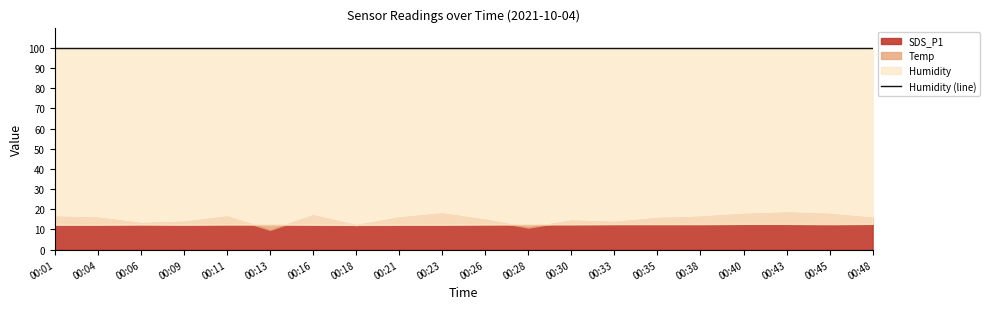

True or false: Temp and Humidity cross at least once.

False